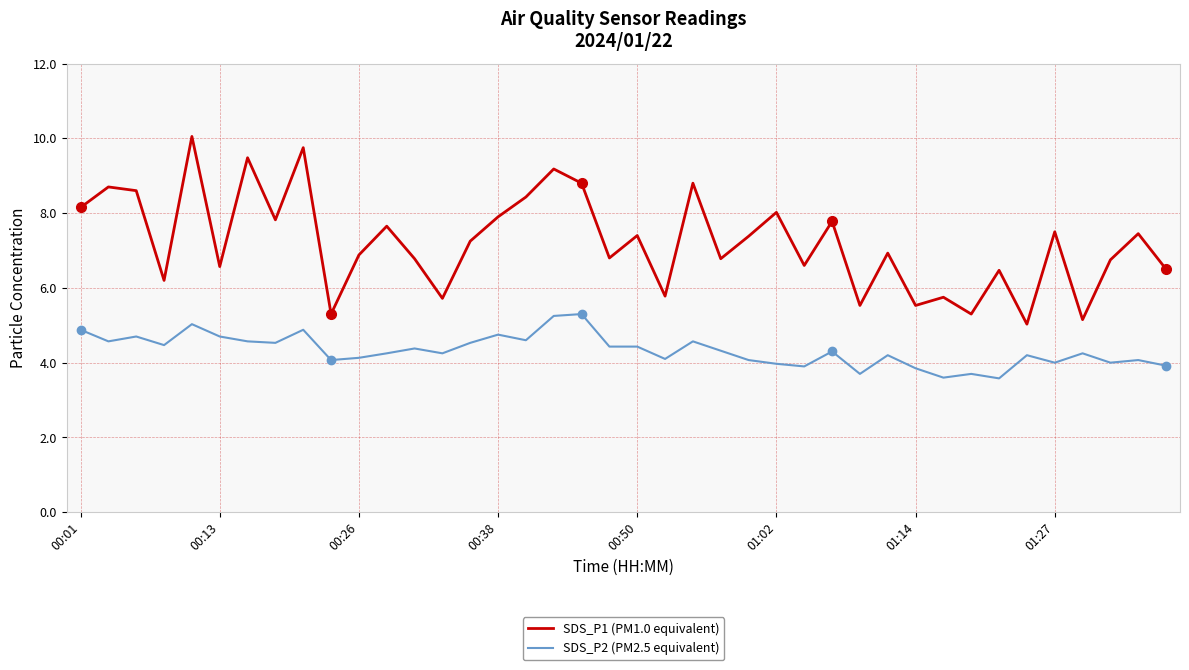

What are all the series names shown in the legend?

SDS_P1 (PM1.0 equivalent), SDS_P2 (PM2.5 equivalent)